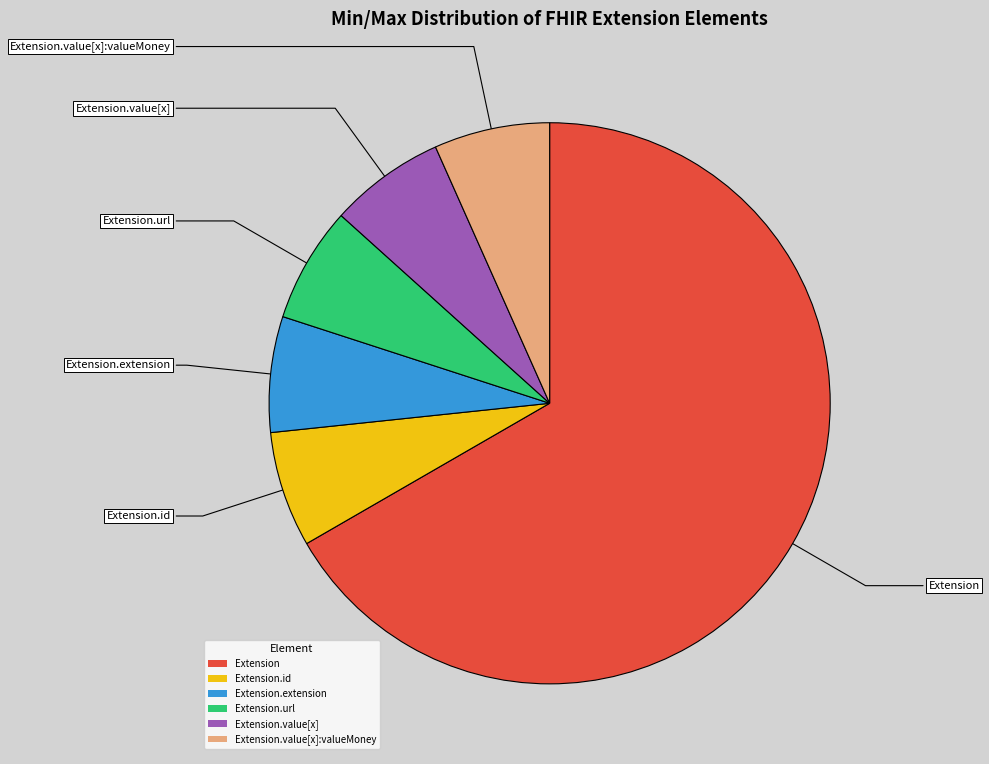

What is the largest slice in the pie chart?

Extension